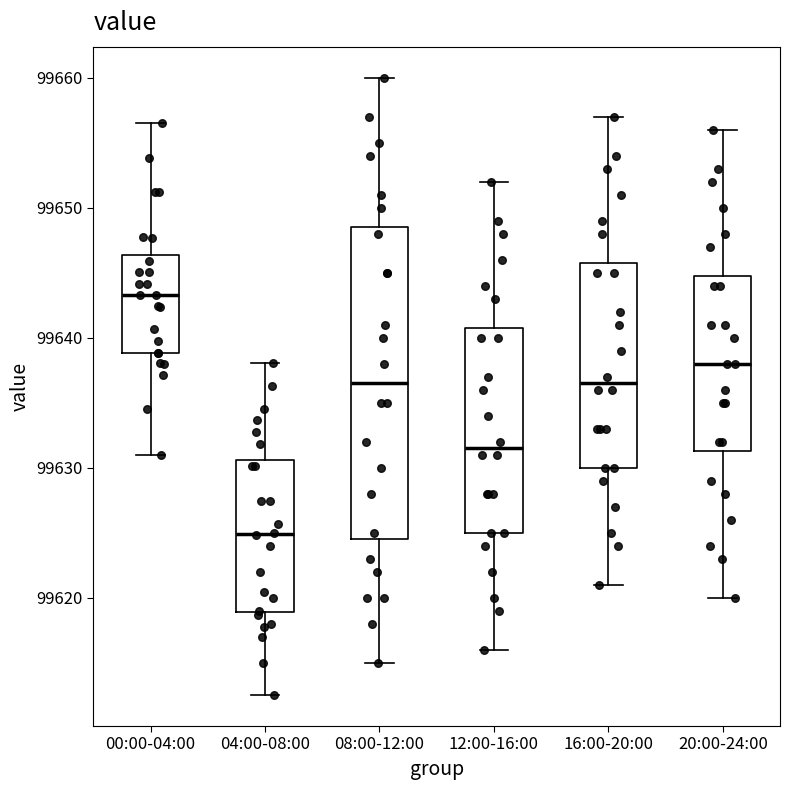

Which box has the highest median line?

00:00-04:00